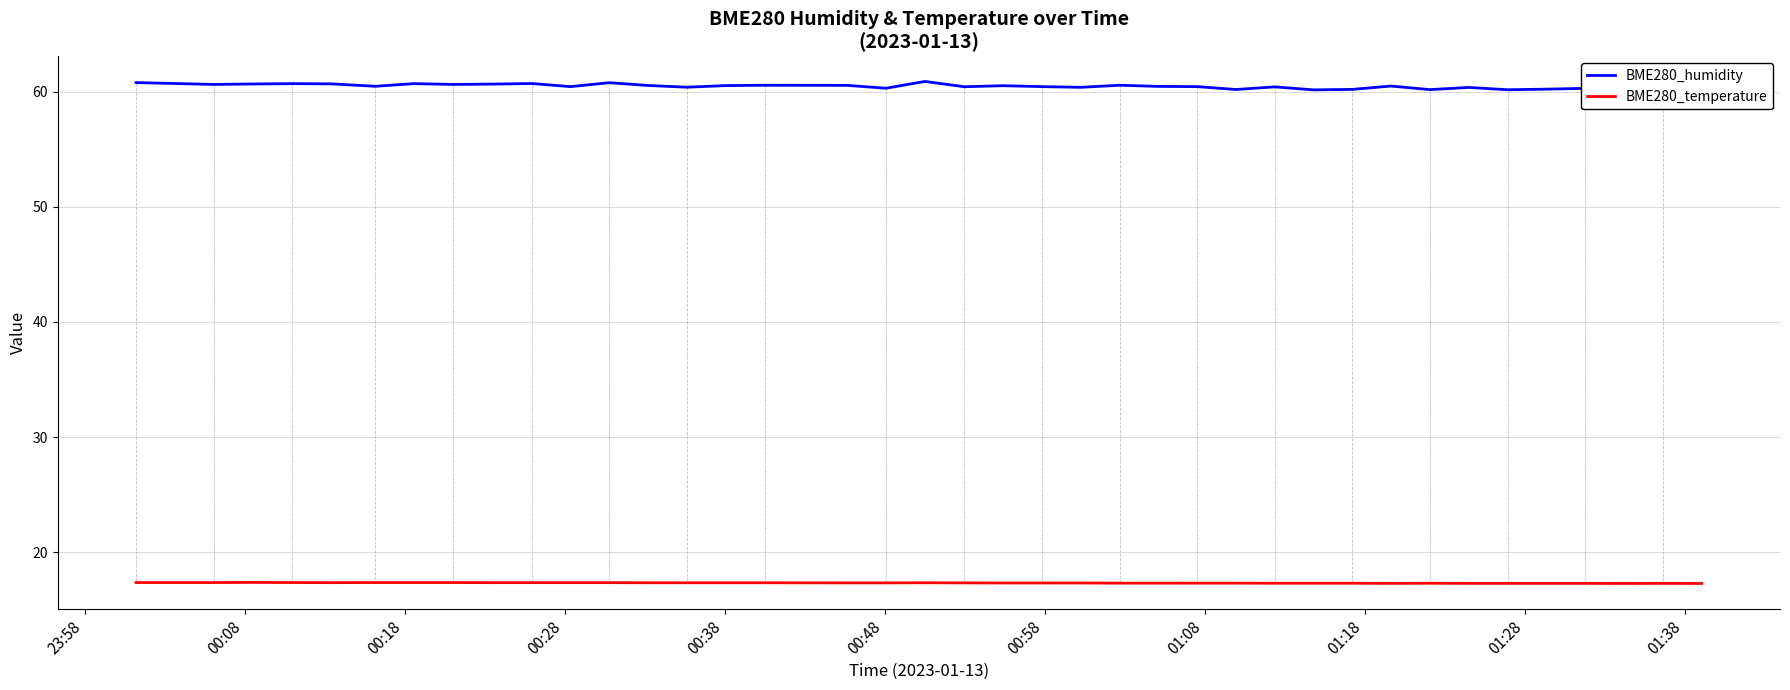

The BME280_temperature series shows 6.7 at 24. True or false?

False